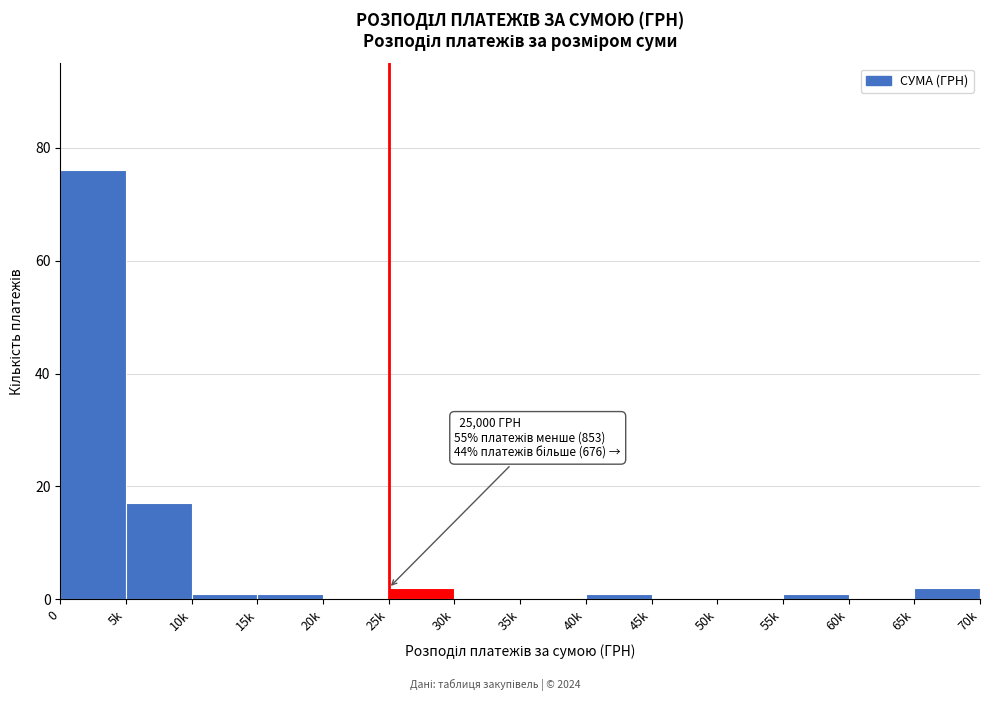

Reading right to left, what are all the values shown in this chart?

65k=2	60k=0	55k=1	50k=0	45k=0	40k=1	35k=0	30k=0	25k=2	20k=0	15k=1	10k=1	5k=17	0=76